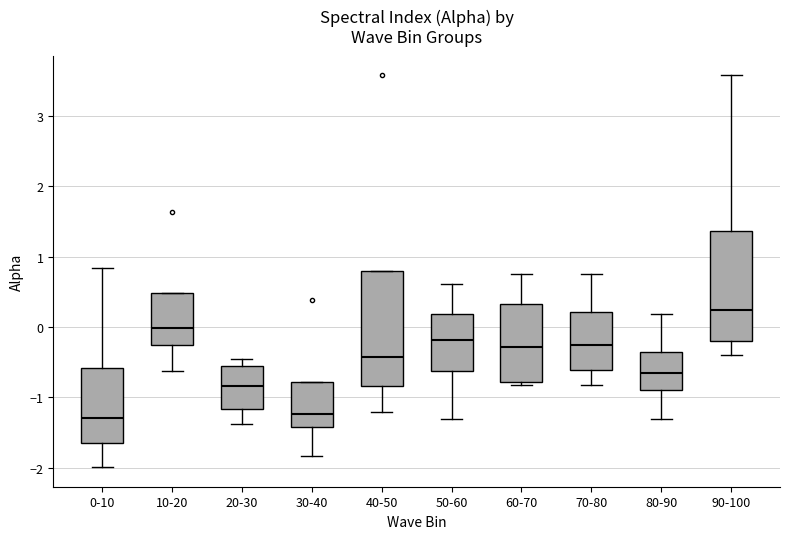

Where does the median line of the box for 30-40 sit on the y-axis? The values are not printed on the chart, so give them approximately, as read against the axis.

-1.2